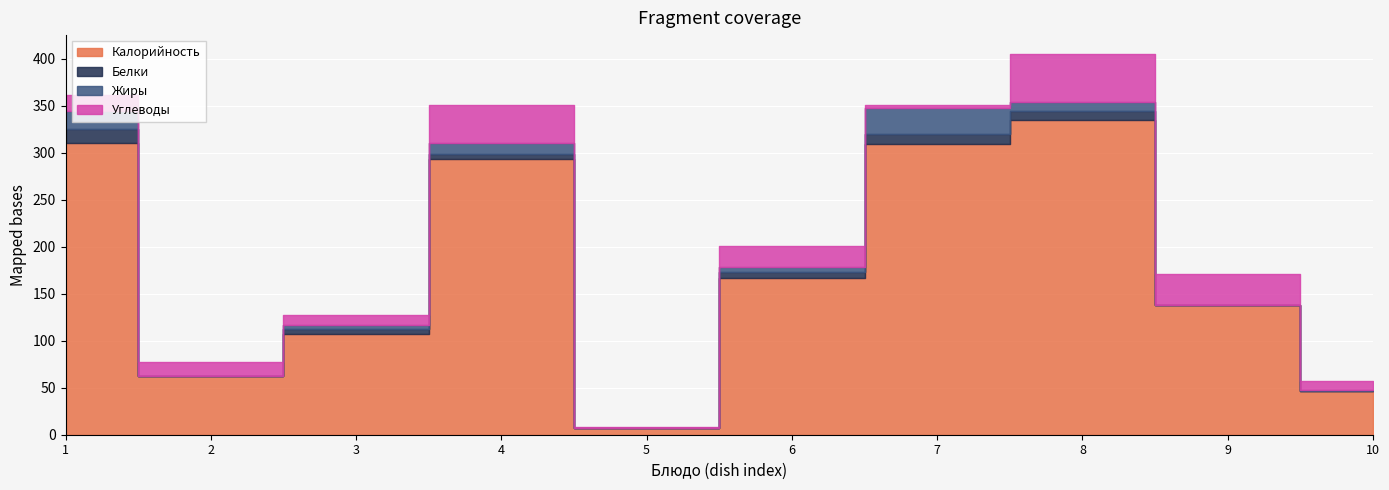

What is the average value of the Углеводы series?

20.4